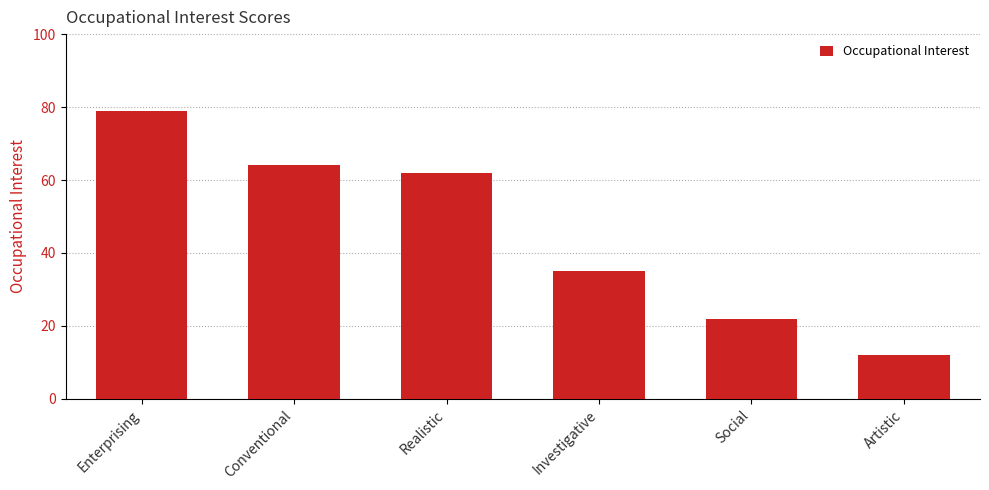

What is the difference between the maximum and minimum values?

67